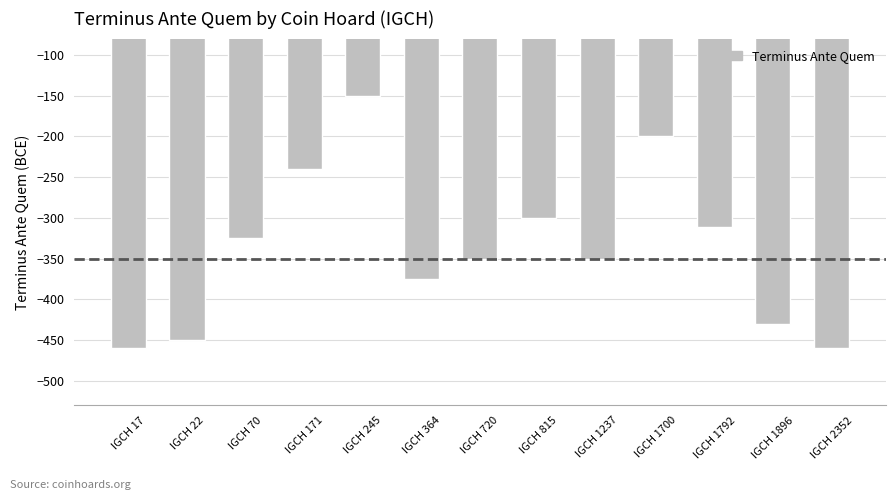

Where does the data first go above -350?

IGCH 70